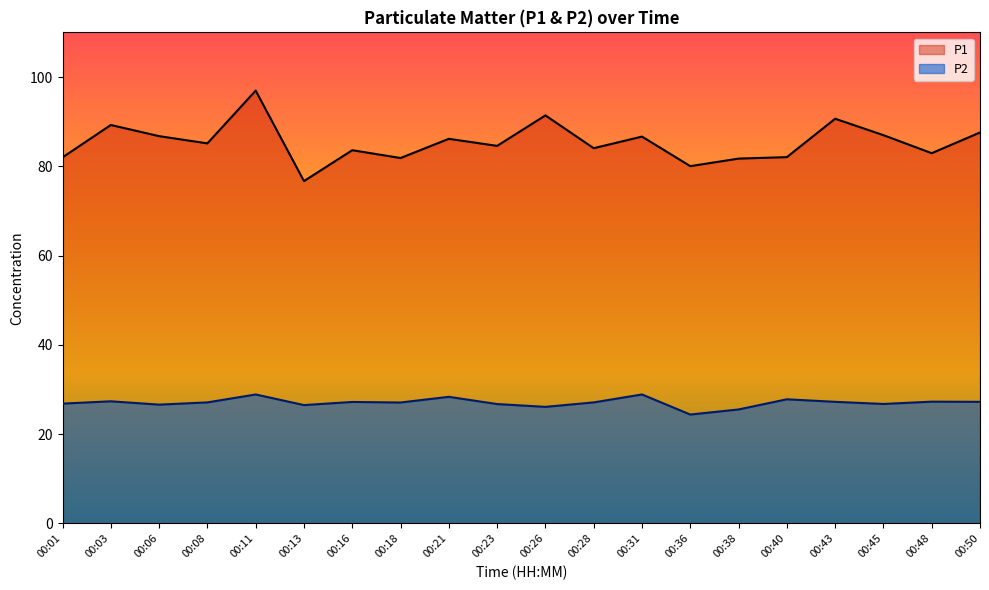

List the series in order of their peak value, lowest first.

P2, P1